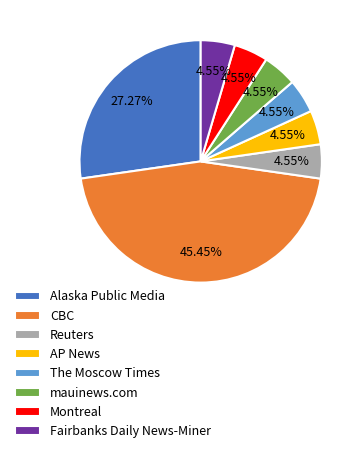

What is the ratio of the value at mauinews.com to the value at Fairbanks Daily News-Miner?

1.0